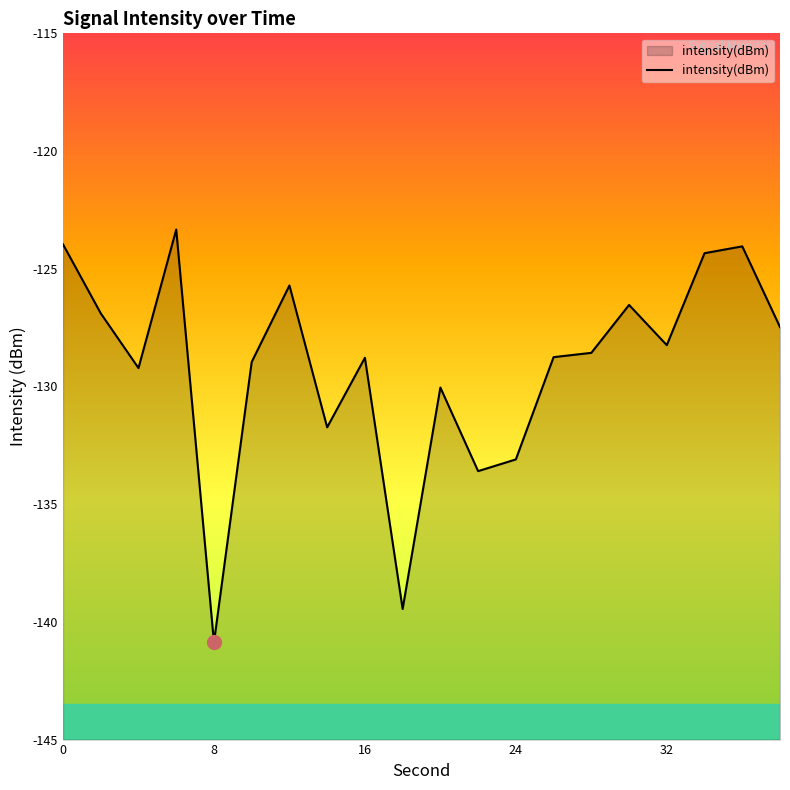

How many data points are above -128?

8